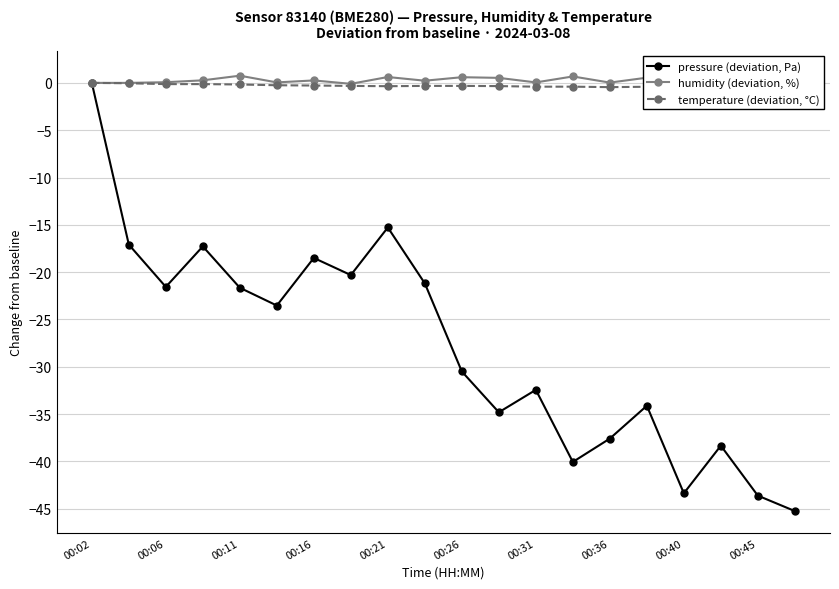

At which label does pressure (deviation, Pa) reach its peak?

00:02